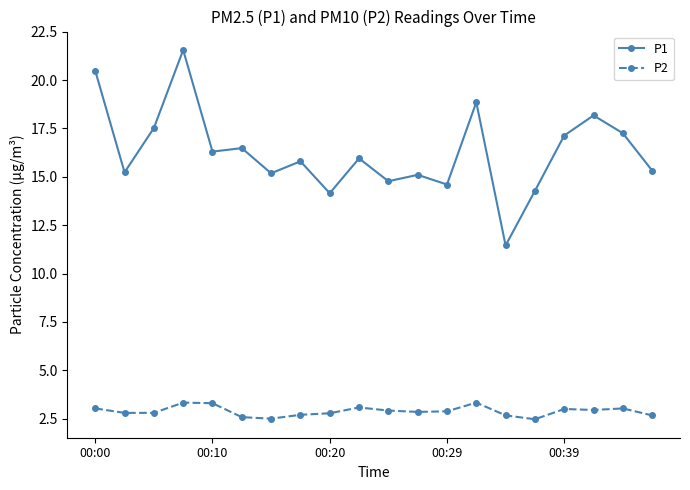

What is the lowest value of the P2 series?

2.5